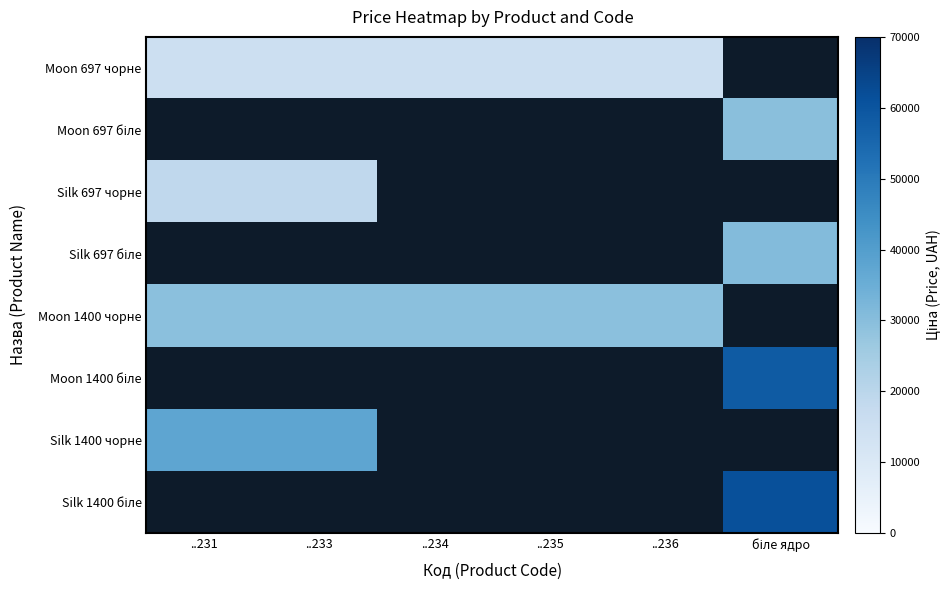

Which series has the largest range (max minus min)?

Moon 697 чорне